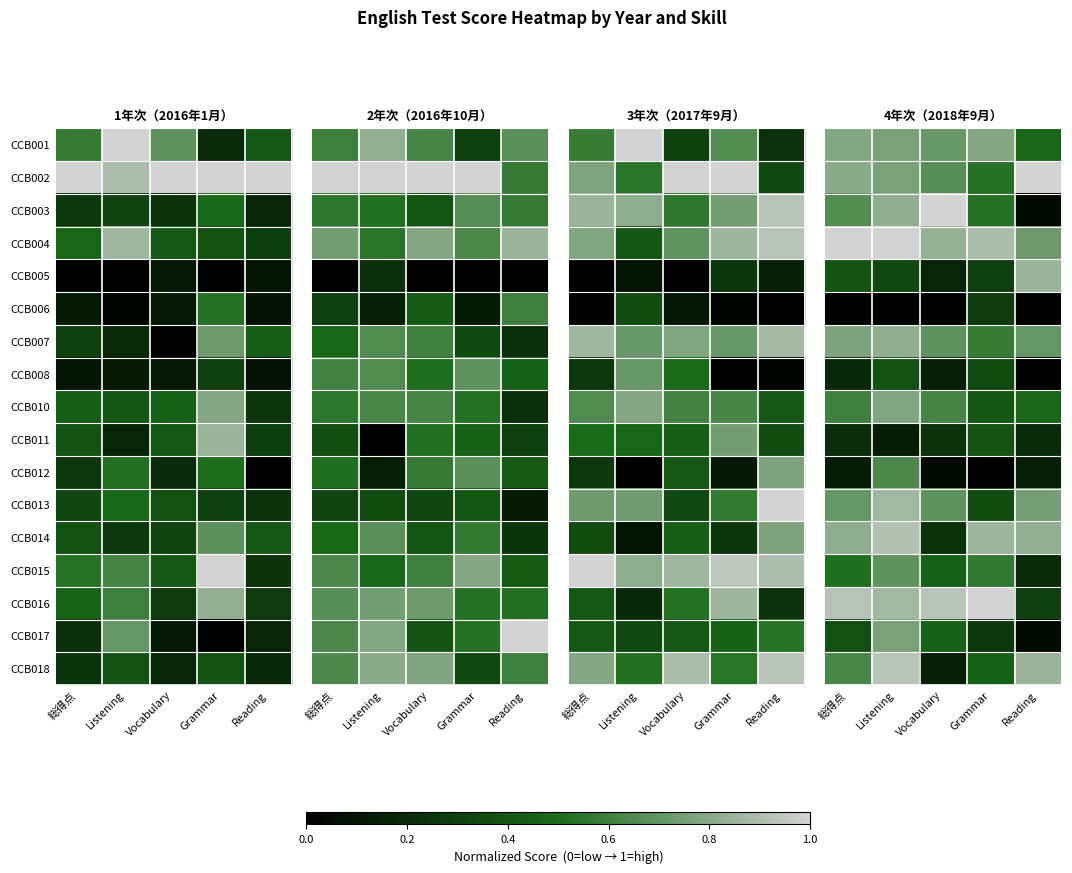

How many values in the CCB008 series exceed 0?

4